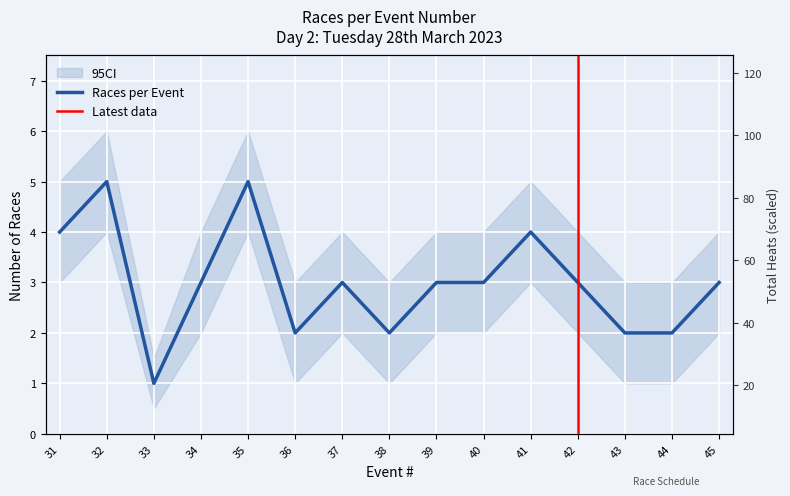

What is the maximum value shown in the chart?

5